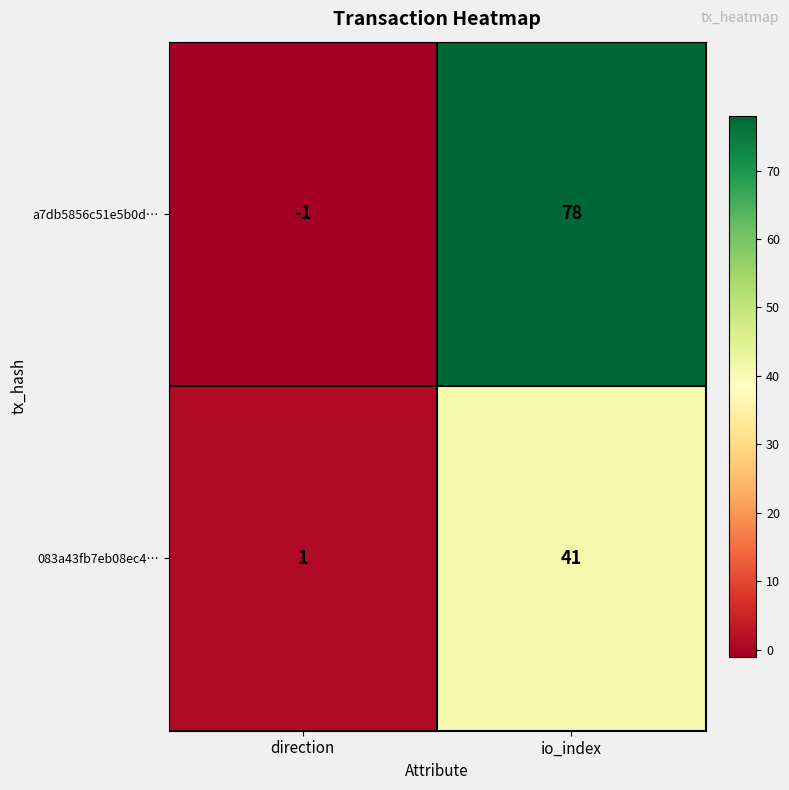

What value does the 083a43fb7eb08ec4… series have at io_index, to the nearest 5?

40